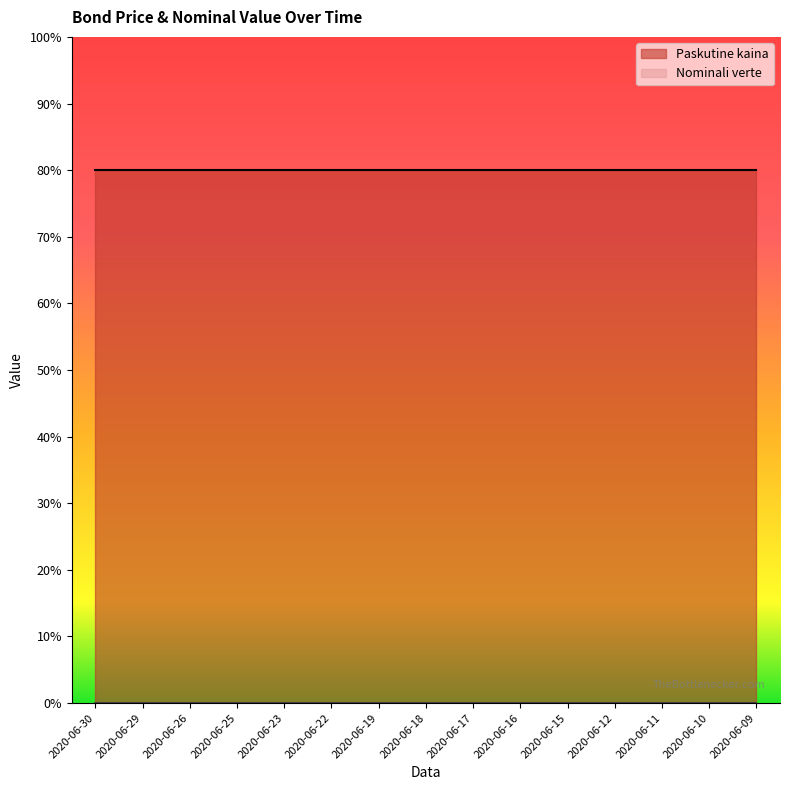

List the labels in order of Paskutine kaina value, largest first.

2020-06-30, 2020-06-29, 2020-06-26, 2020-06-25, 2020-06-23, 2020-06-22, 2020-06-19, 2020-06-18, 2020-06-17, 2020-06-16, 2020-06-15, 2020-06-12, 2020-06-11, 2020-06-10, 2020-06-09